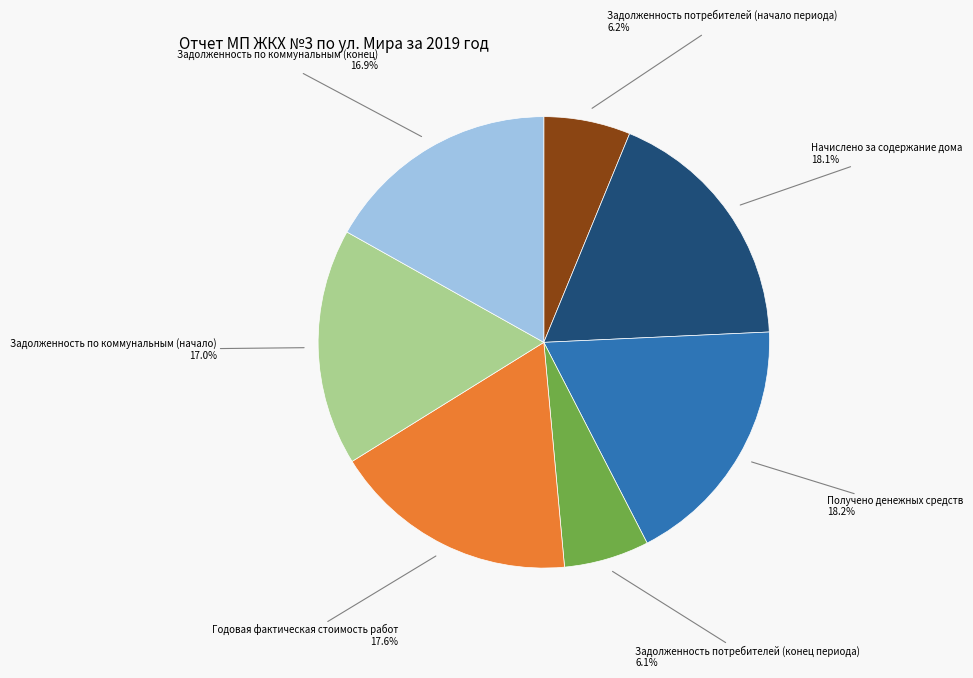

How many slices are in this pie chart?

7